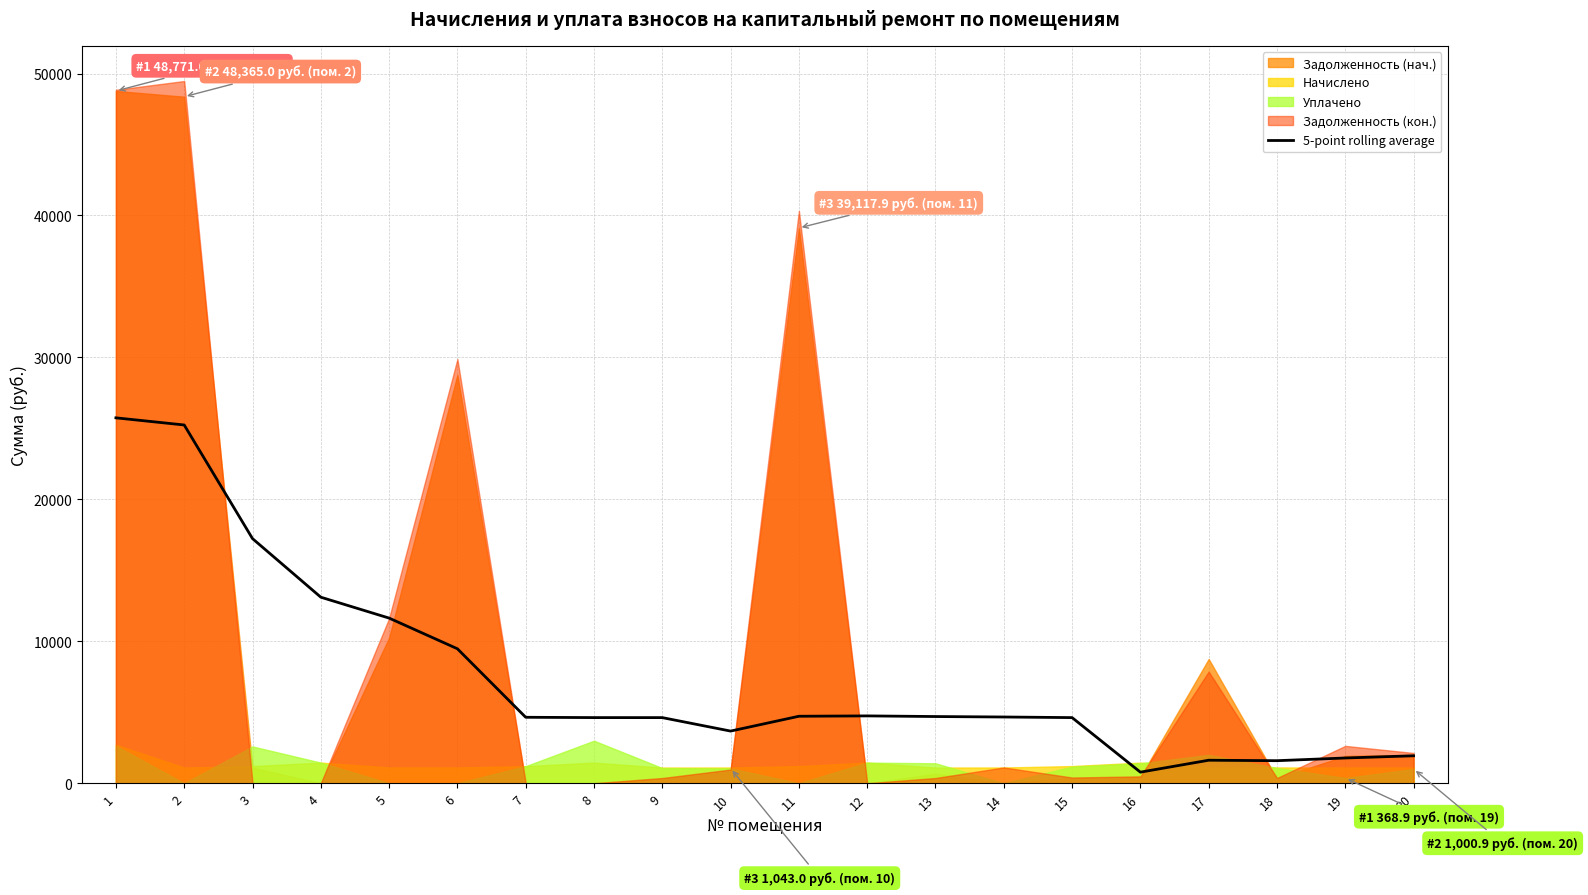

Reading left to right, extract all data points from this chart.

1=25742.6	2=25239.2	3=17233.9	4=13107.0	5=11634.7	6=9474.0	7=4647.3	8=4625.1	9=4623.6	10=3674.9	11=4719.7	12=4744.5	13=4699.5	14=4667.0	15=4624.1	16=780.7	17=1621.8	18=1589.0	19=1779.5	20=1934.0